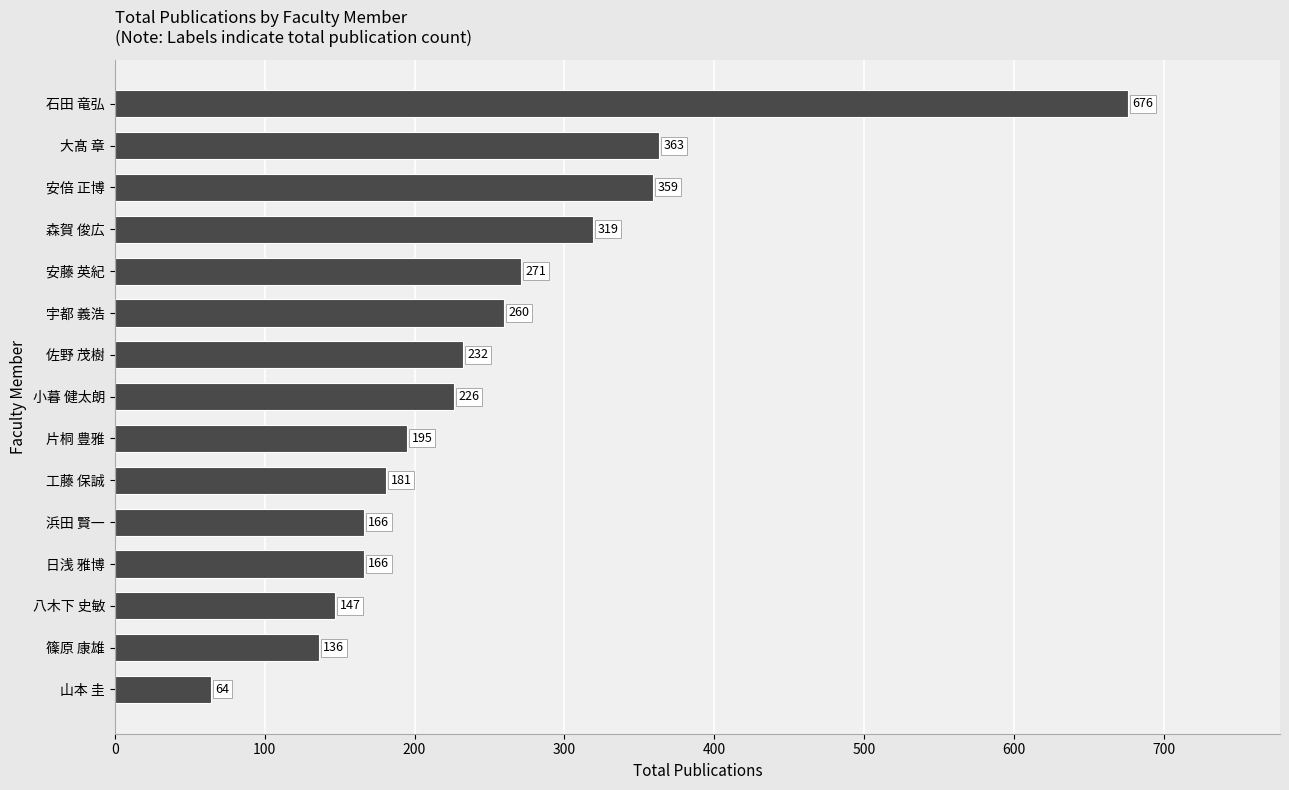

How many categories are shown in the chart?

15